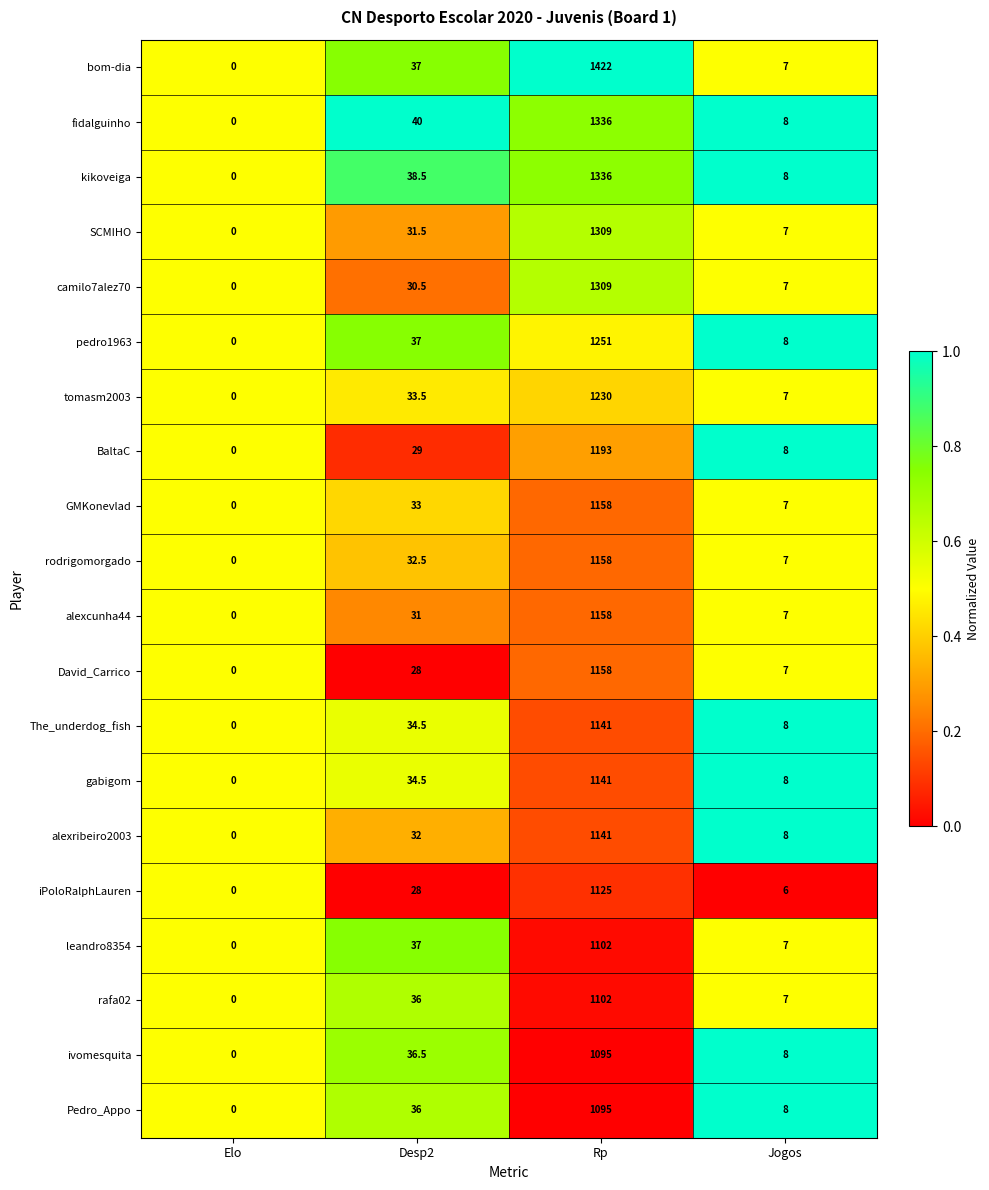

True or false: BaltaC has a value of 1193.0 at Rp.

True